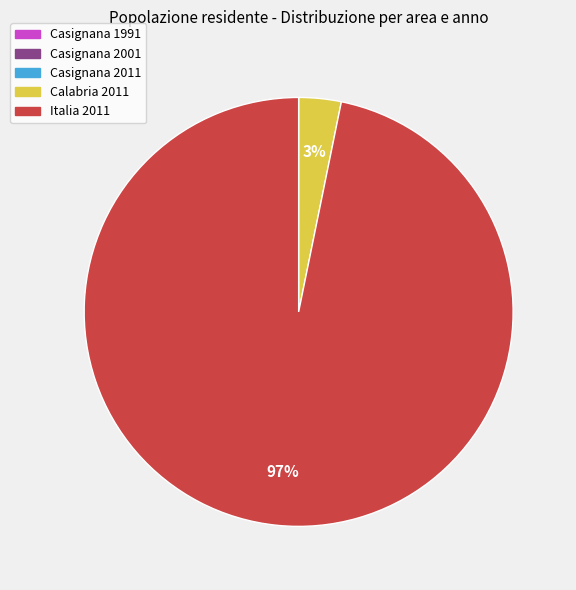

What is the largest slice in the pie chart?

Italia 2011